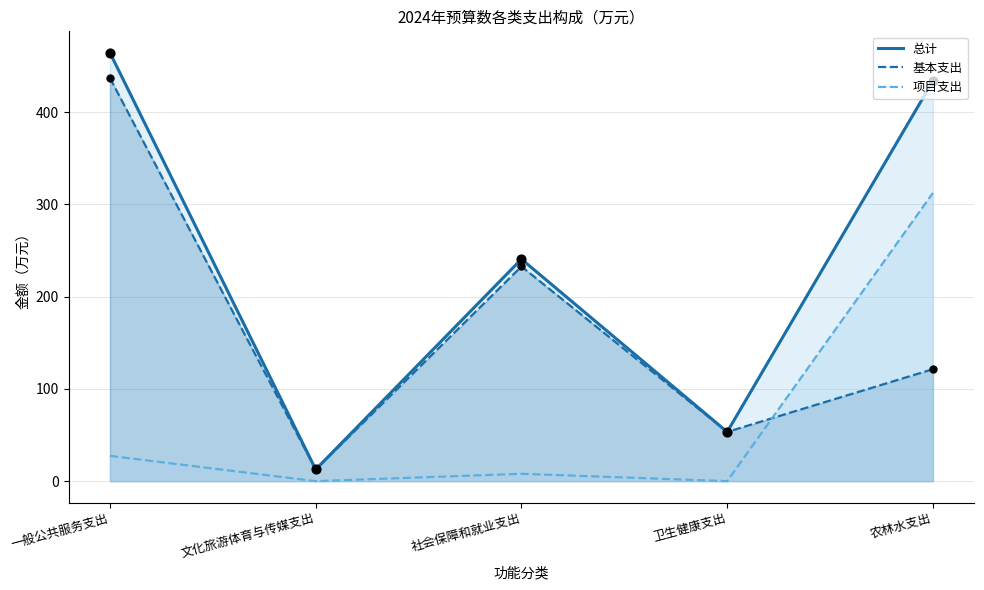

What are all the series names shown in the legend?

总计, 基本支出, 项目支出